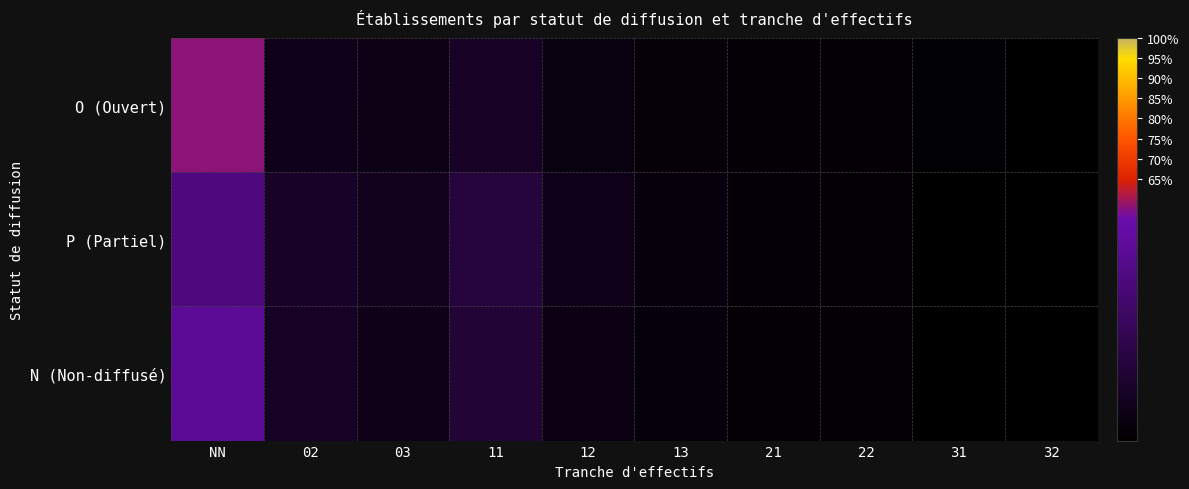

Which series has the widest spread of values?

O (Ouvert)